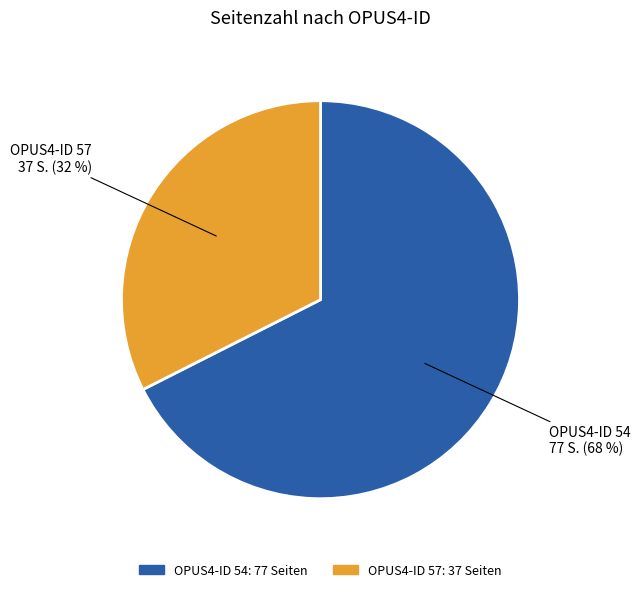

Which category accounts for the majority?

OPUS4-ID 54